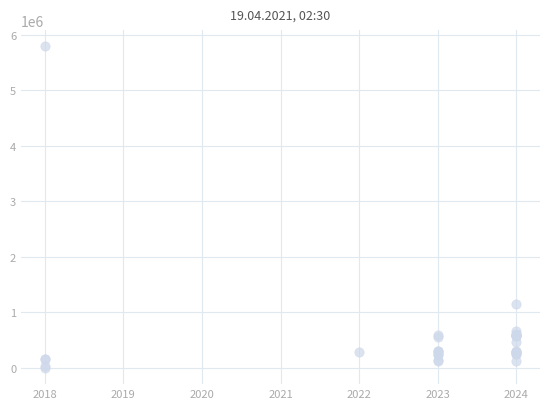

What Y value in the scatter plot is closest to 2896110?

1159200